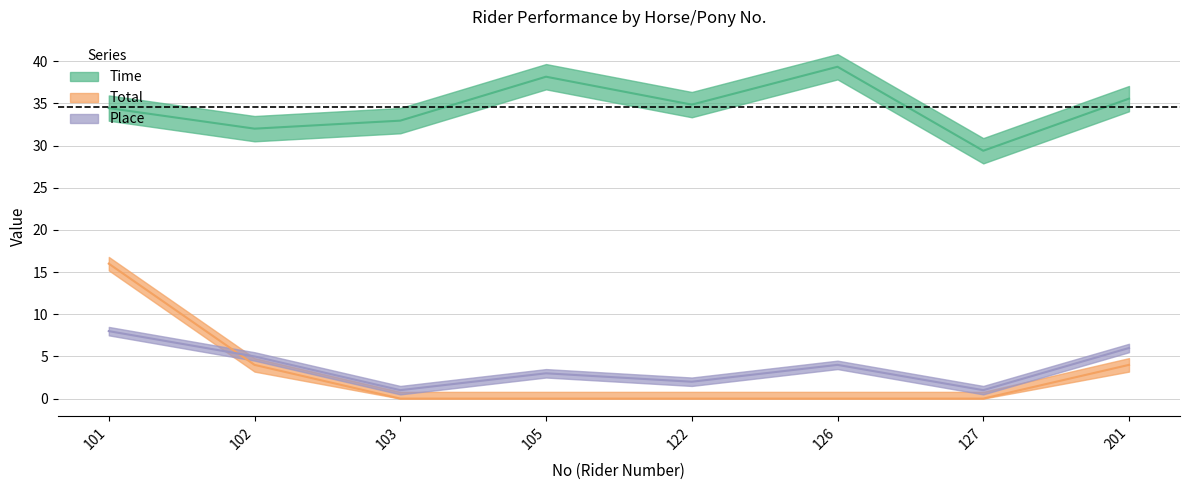

List the labels in order of Time value, smallest first.

127, 102, 103, 101, 122, 201, 105, 126